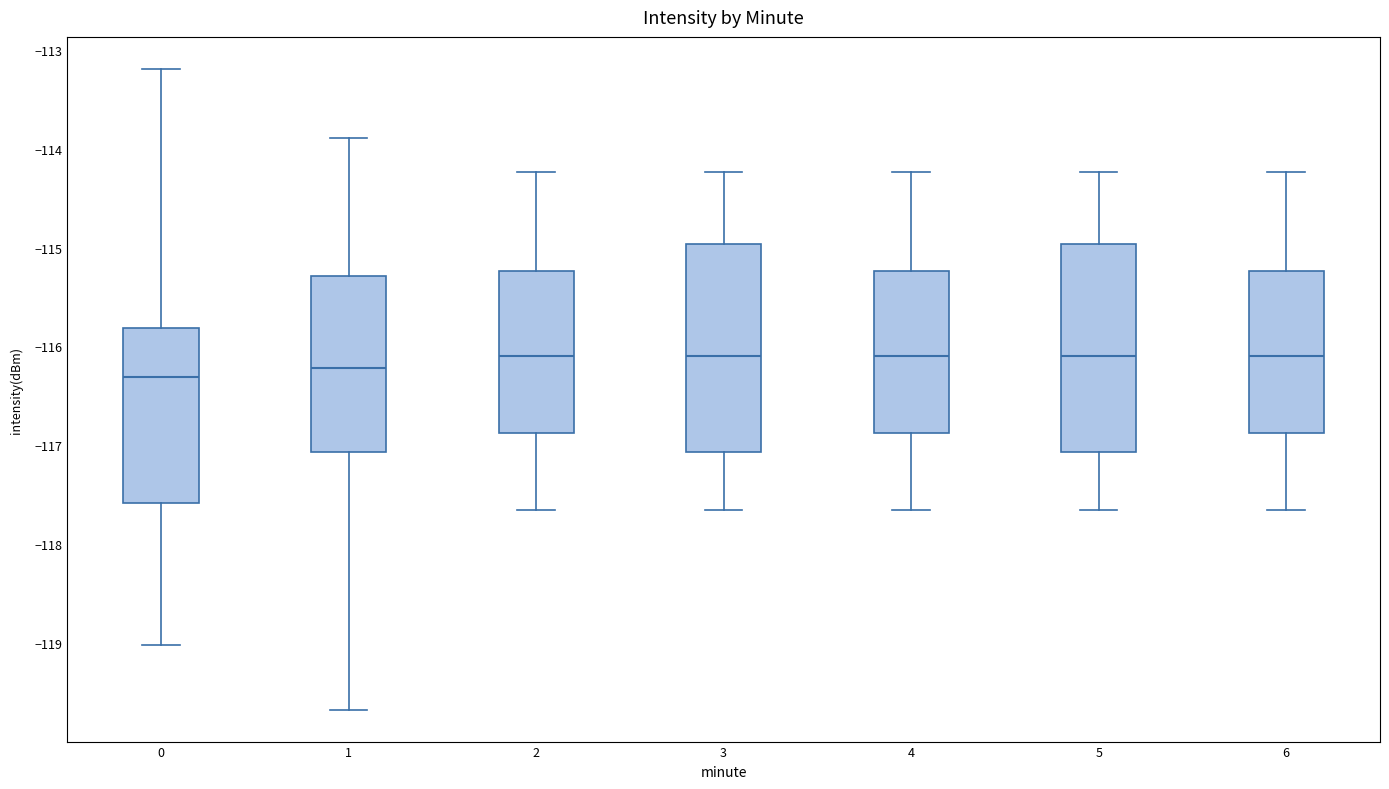

Reading left to right, transcribe this box plot: for each box, give where its median line is, the range the box spans, and where its two whiskers end, as read against the y-axis. The values are not printed on the chart, so give them approximately, as read against the axis.

0: median -116.3, box -117.6 to -115.8, whiskers -119.0 to -113.2
1: median -116.2, box -117.1 to -115.3, whiskers -119.7 to -113.9
2: median -116.1, box -116.9 to -115.2, whiskers -117.7 to -114.2
3: median -116.1, box -117.1 to -115.0, whiskers -117.7 to -114.2
4: median -116.1, box -116.9 to -115.2, whiskers -117.7 to -114.2
5: median -116.1, box -117.1 to -115.0, whiskers -117.7 to -114.2
6: median -116.1, box -116.9 to -115.2, whiskers -117.7 to -114.2